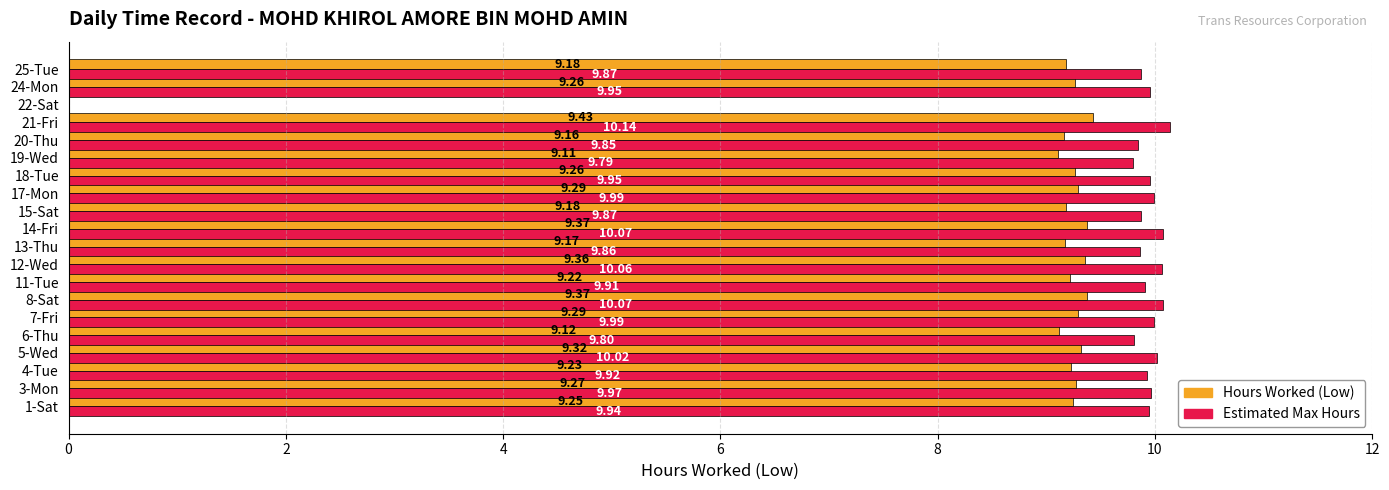

Which series changed the most between 7-Fri and 15-Sat?

Estimated Max Hours